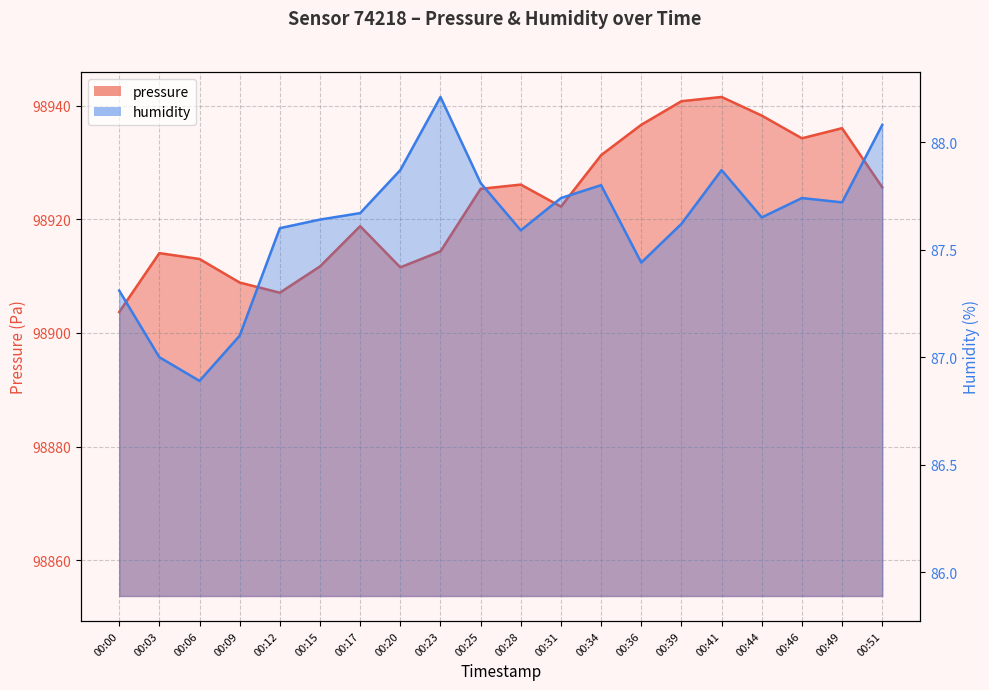

What is the total value across all series at 00:17?

99006.5